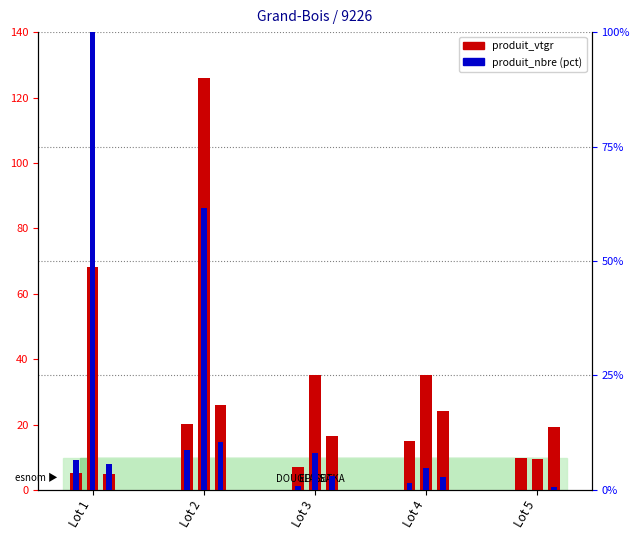

At how many categories does at least one series exceed 1?

5